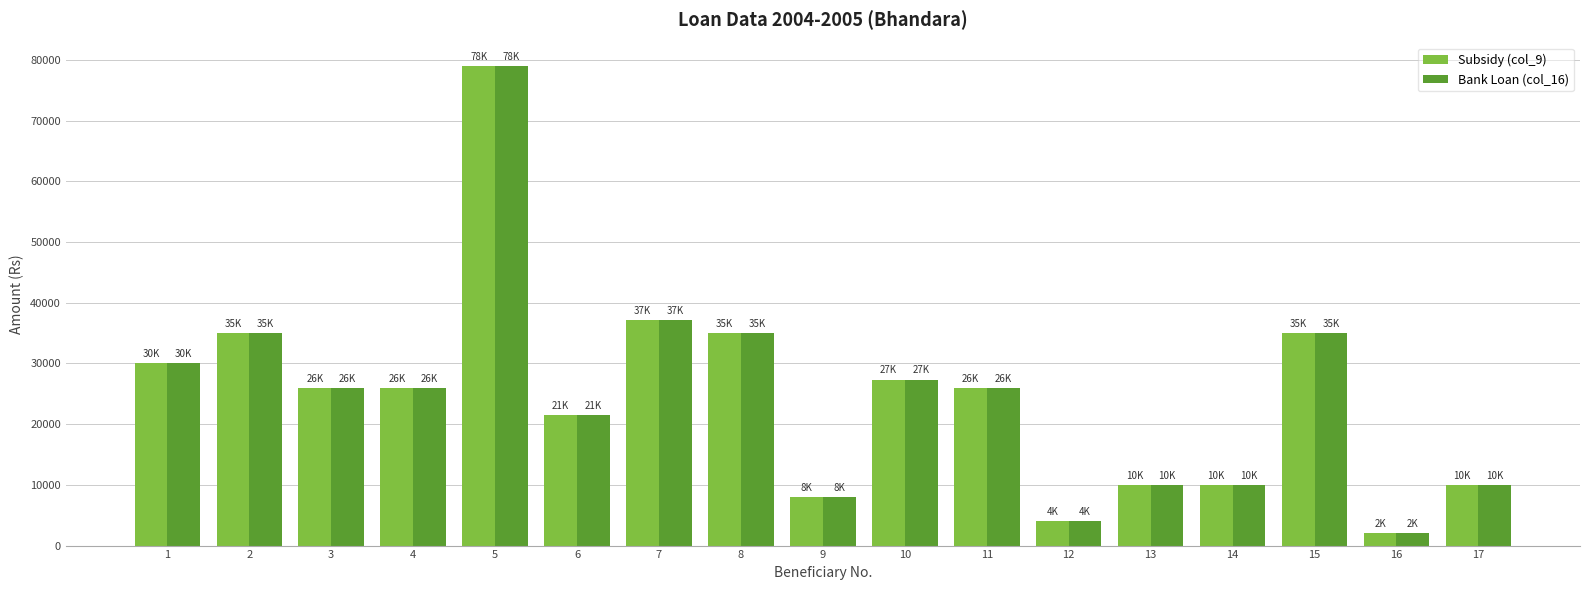

What value does the Subsidy (col_9) series have at 4, to the nearest 50?

26000